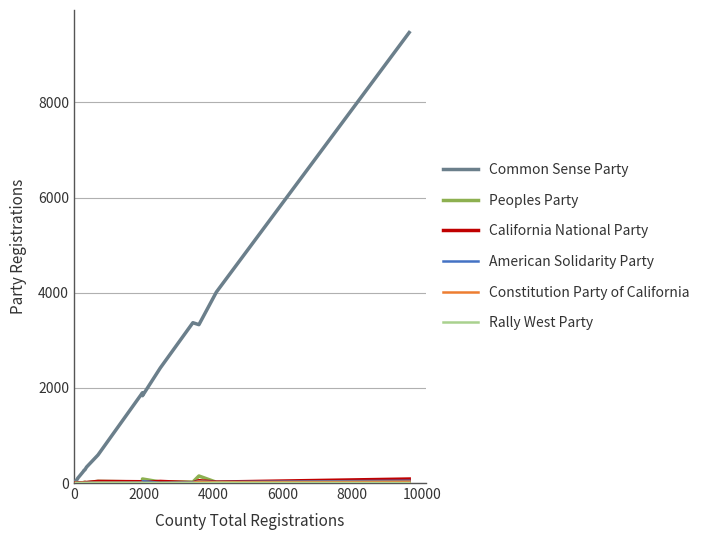

At how many categories does at least one series exceed 396?

8